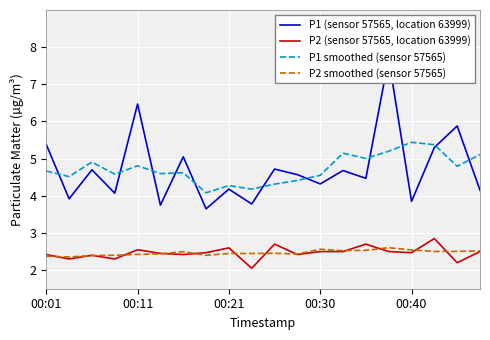

True or false: P2 (sensor 57565, location 63999) and P1 smoothed (sensor 57565) cross at least once.

False